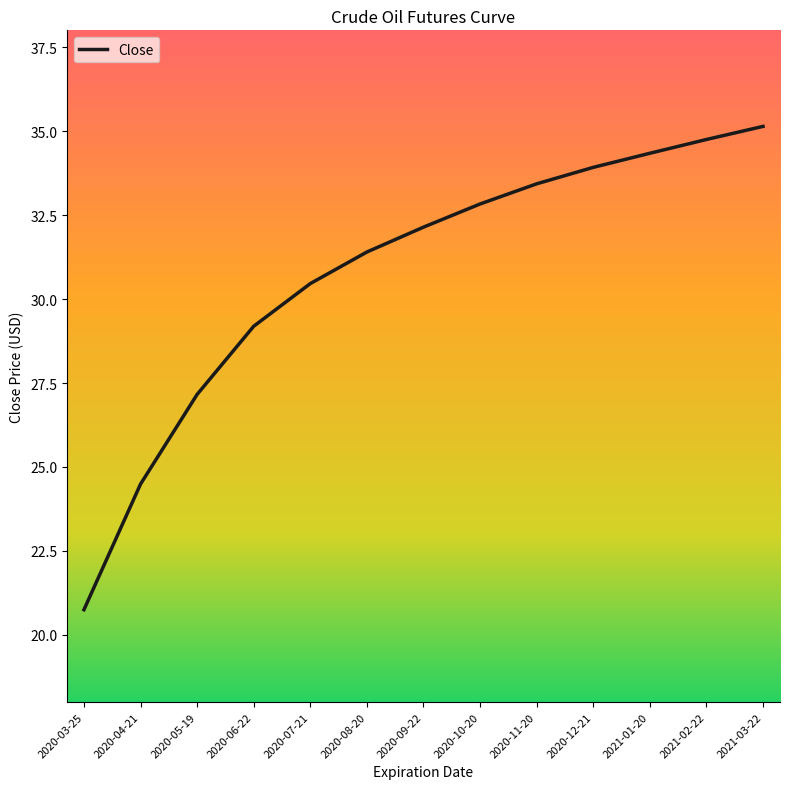

At which label does the data first exceed 32?

2020-09-22